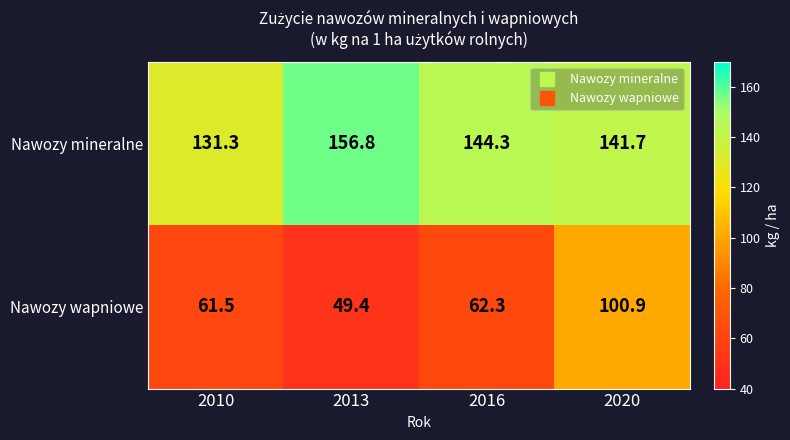

Where is Nawozy mineralne nearest to the value 144?

2016